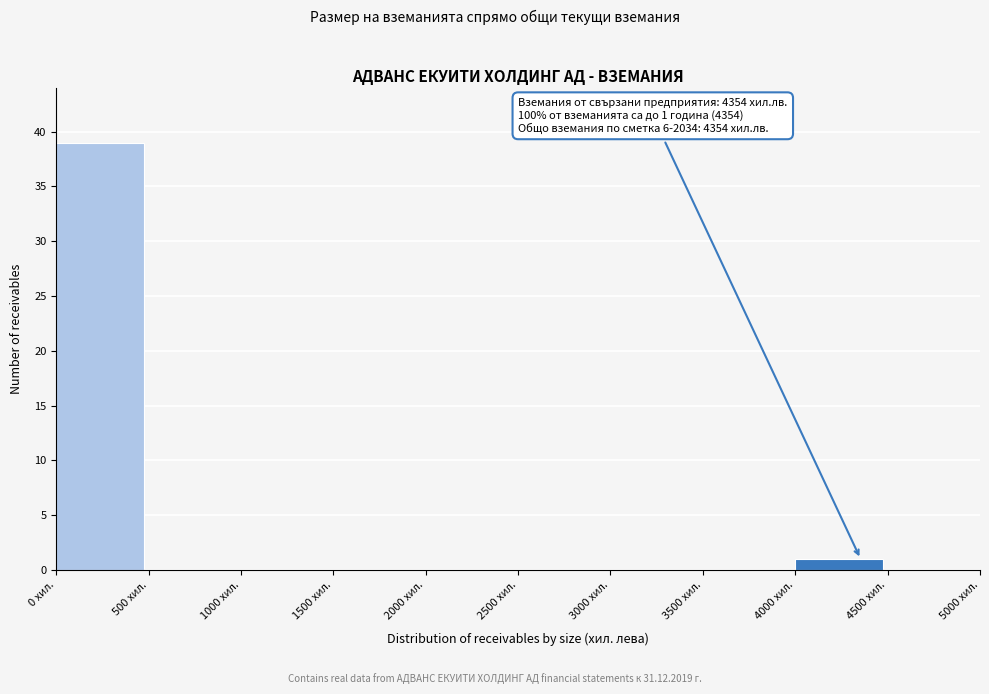

Over which range of the x-axis is the bar tallest?

0 to 500